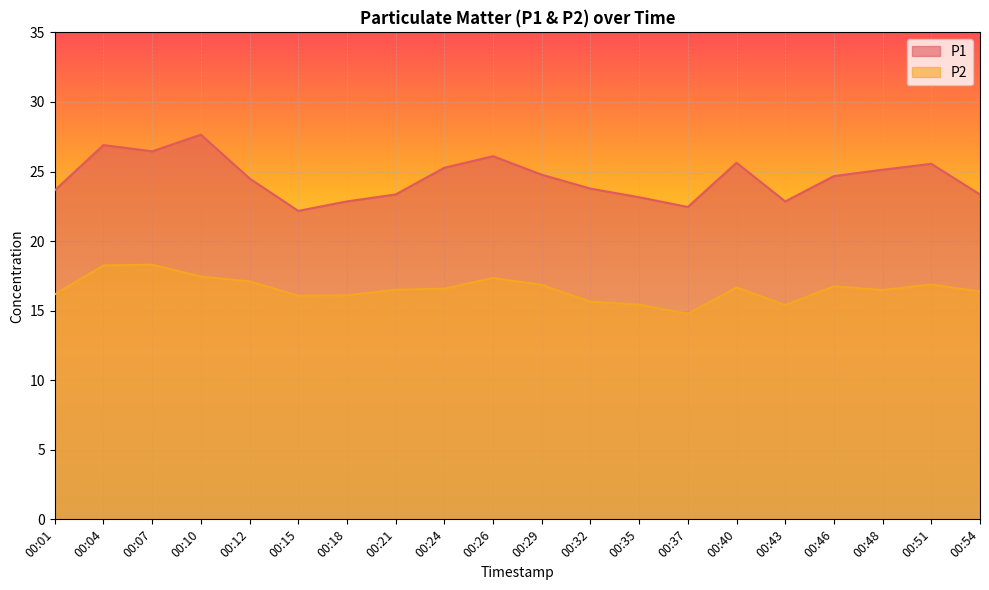

What is the total value across all series at 00:12?

41.6